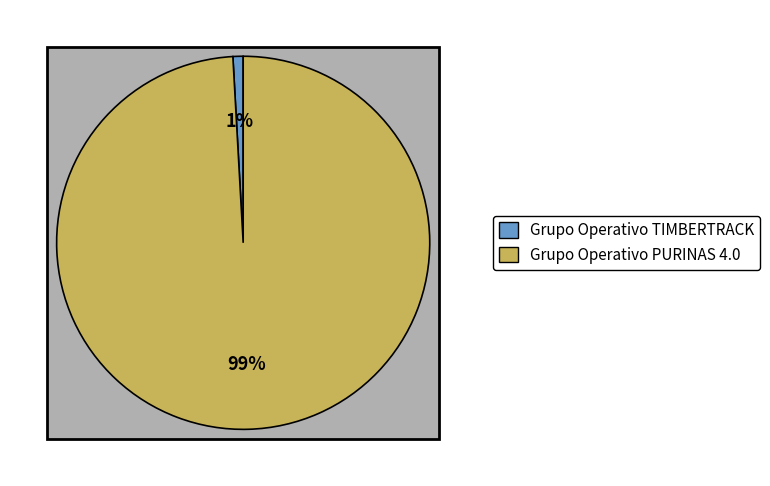

Count the number of slices in the pie.

2